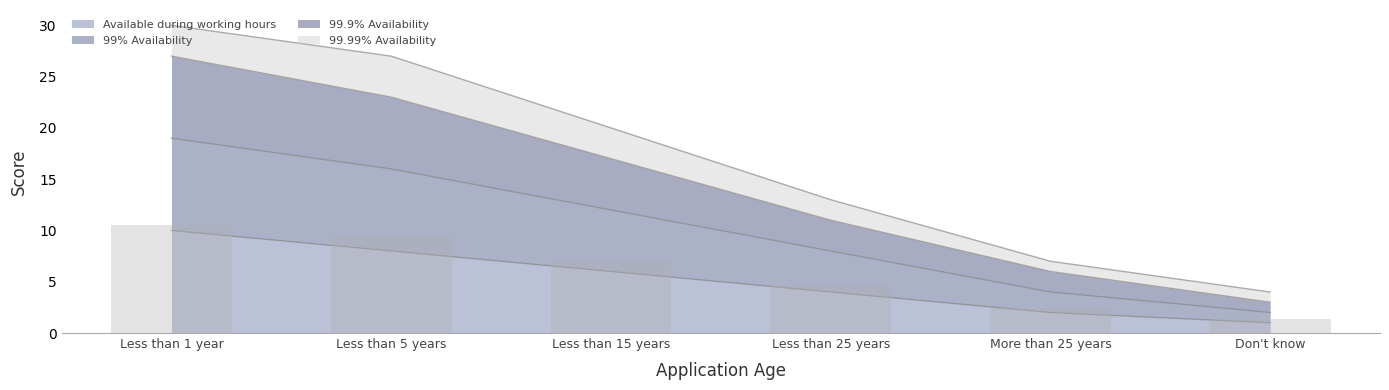

What is the difference between the second highest and minimum values in the Available during working hours series?

7